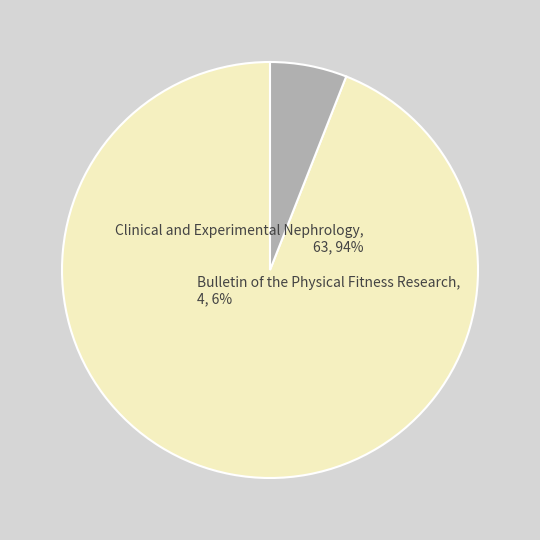

Which has a higher value, Clinical and Experimental Nephrology or Bulletin of the Physical Fitness Research?

Clinical and Experimental Nephrology